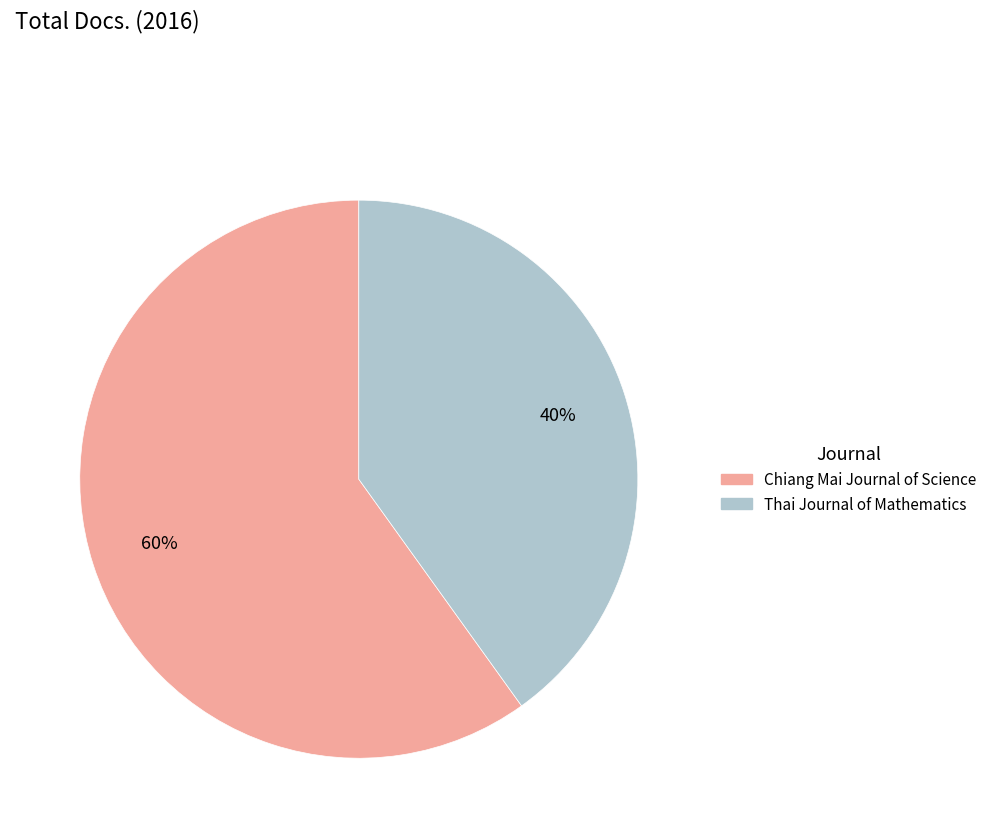

To the nearest percent, what is the difference between the Chiang Mai Journal of Science and Thai Journal of Mathematics slice percentages?

20%